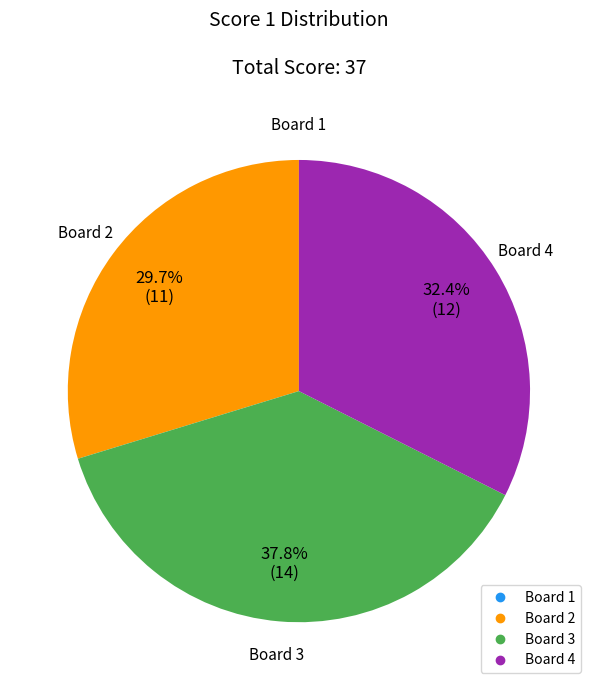

Does any single category account for the majority?

No